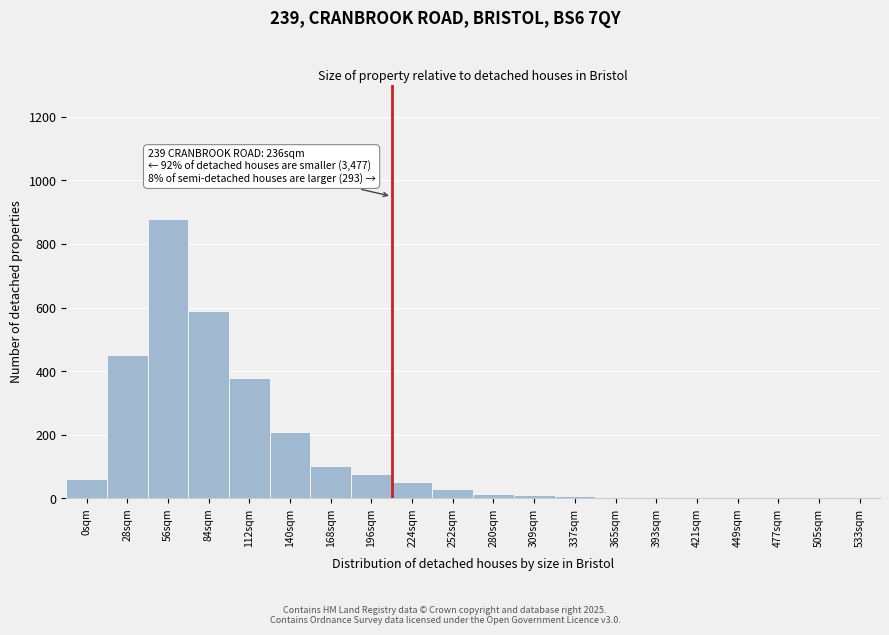

The value at 0sqm is 60. True or false?

True